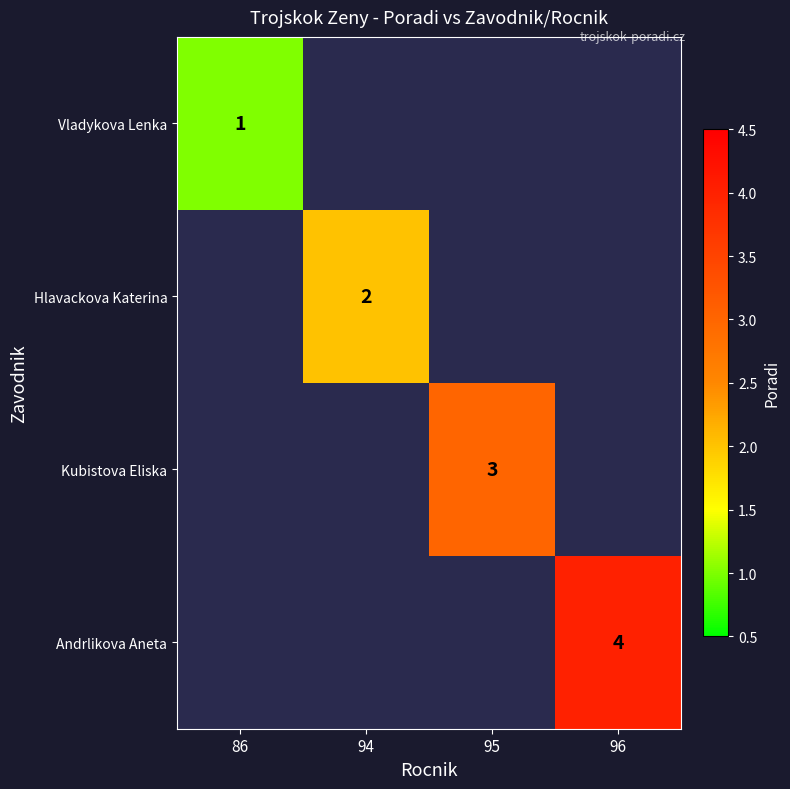

Is the value of Kubistova Eliska at 95 greater than the value of Vladykova Lenka at 86?

Yes